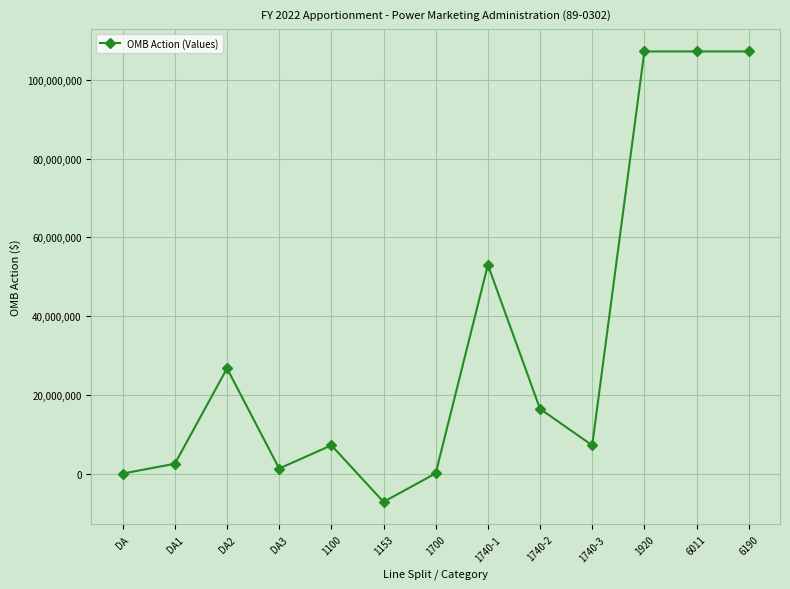

True or false: there are more than 0 points higher than both neighbors.

True